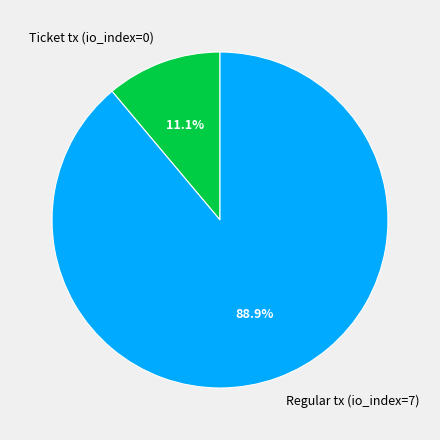

Rank the categories by value from highest to lowest.

Regular tx (io_index=7), Ticket tx (io_index=0)